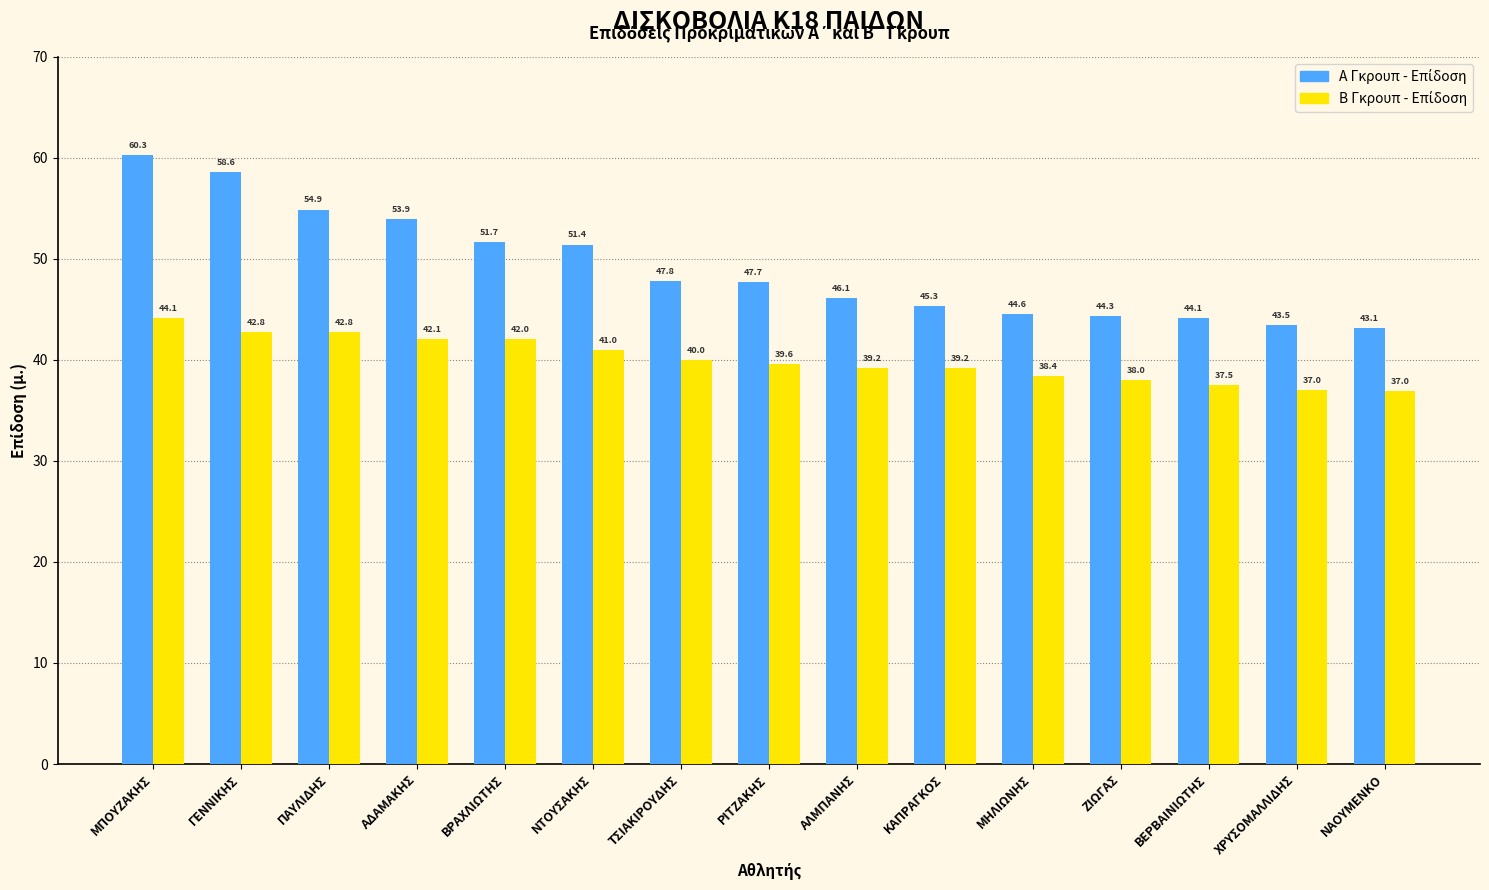

What is the smallest value displayed?

37.0